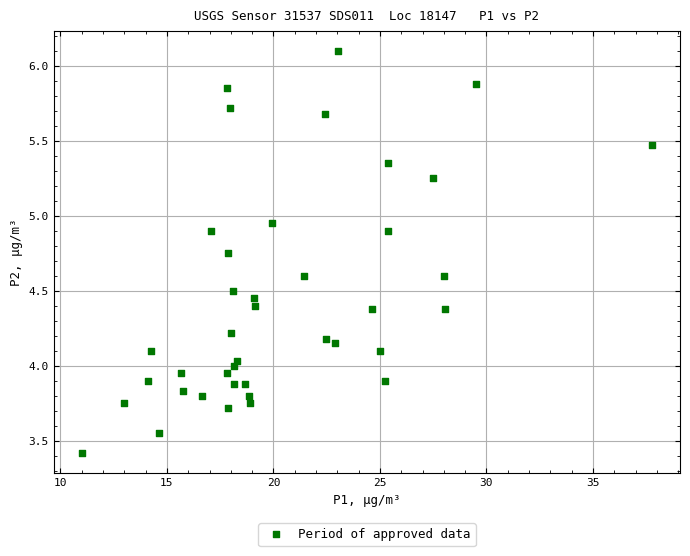

What is the range of X values (max minus min)?

26.7